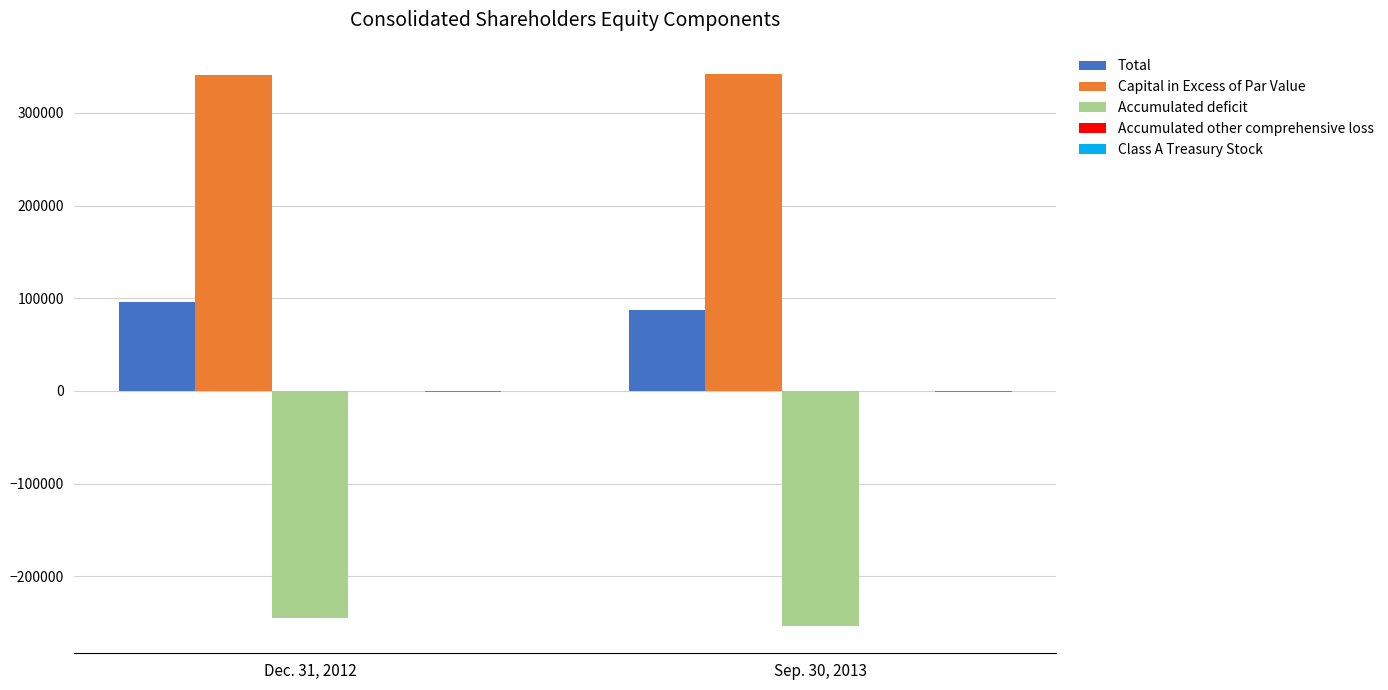

The value of Capital in Excess of Par Value at Dec. 31, 2012 is 340586. True or false?

True